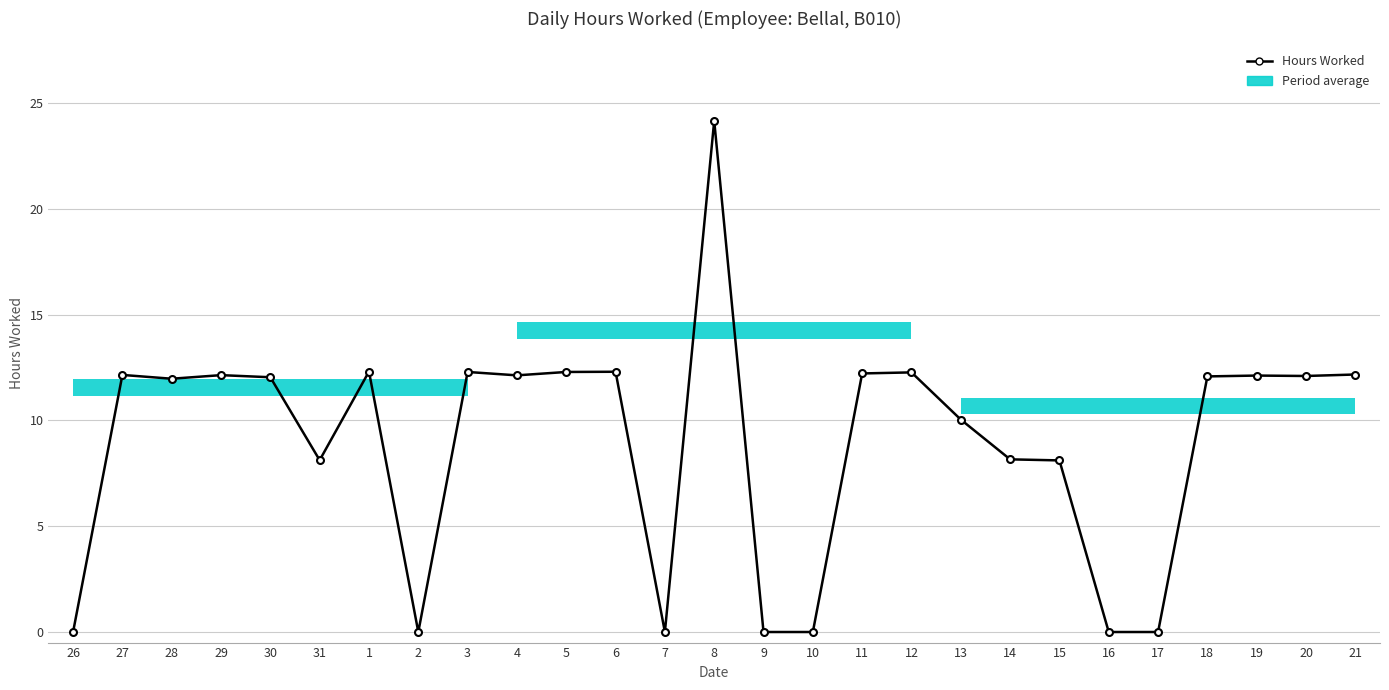

Are the bars horizontal?

Yes